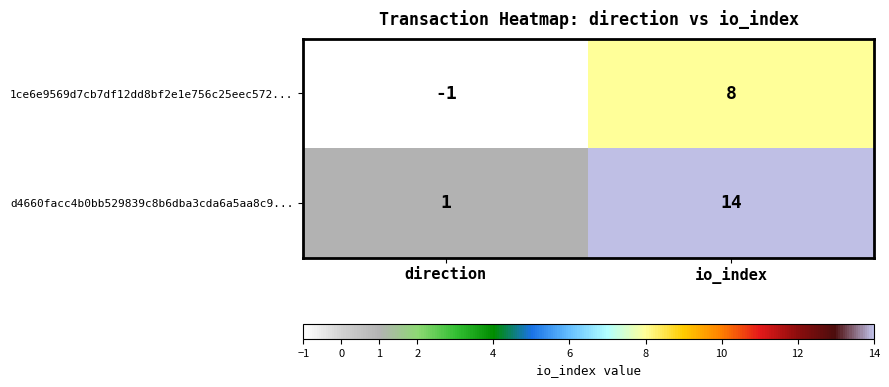

What is the sum of all 1ce6e9569d7cb7df12dd8bf2e1e756c25eec572... values?

7